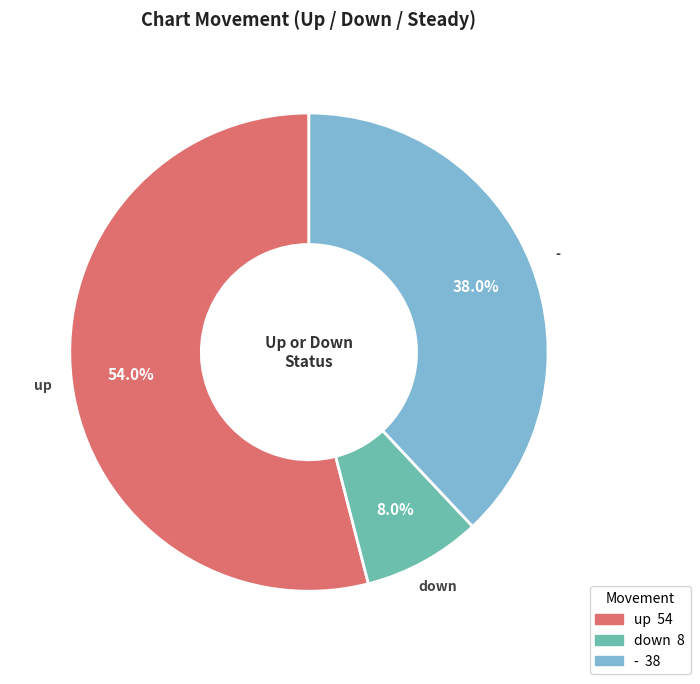

Count the number of slices in the pie.

3